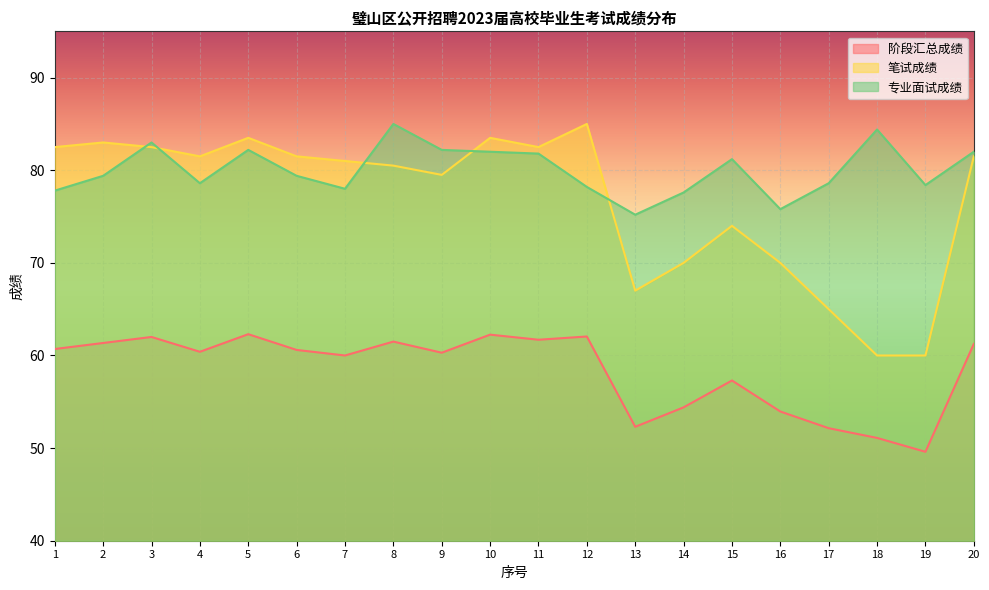

How many lines are shown in the chart?

3